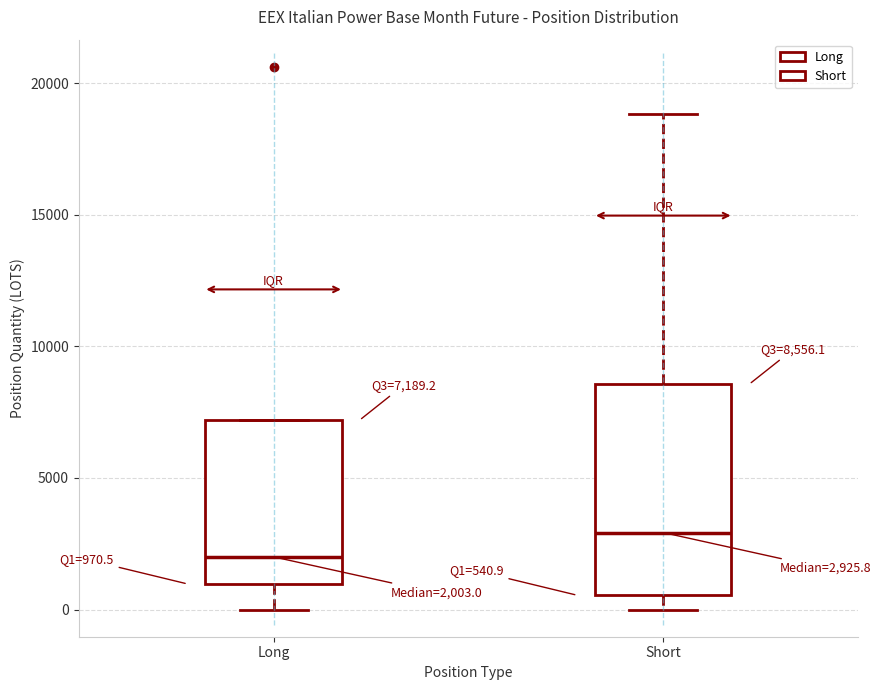

Comparing the boxes themselves (not the whiskers), which one is the tallest?

Short